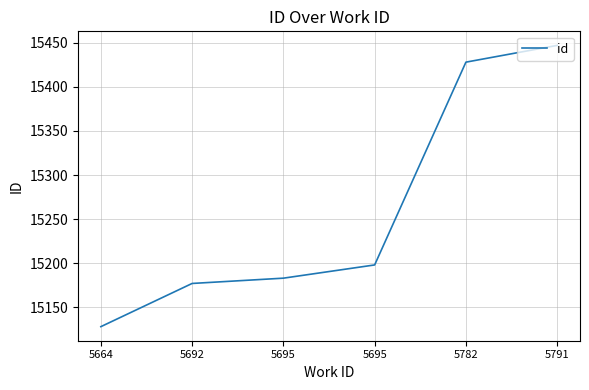

How many categories are shown in the chart?

6